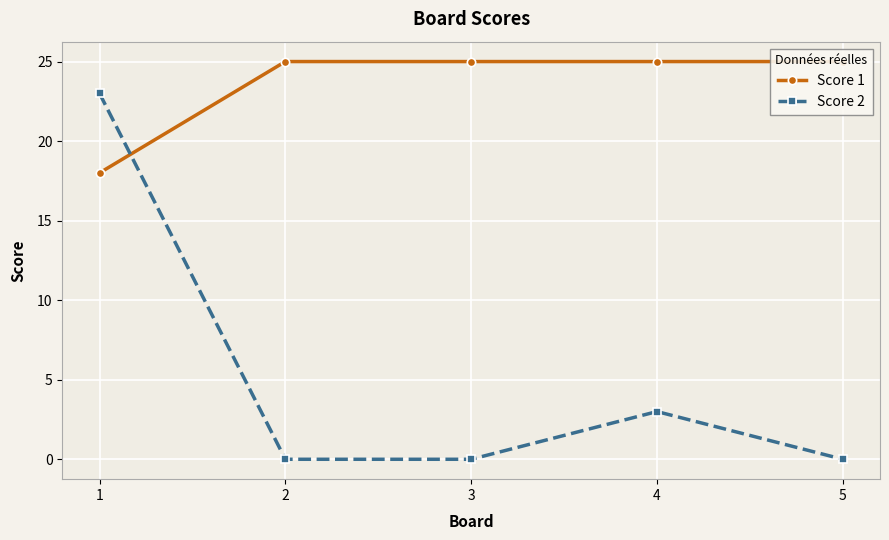

Reading right to left, extract all data points from this chart.

Score 1: 25	25	25	25	18
Score 2: 0	3	0	0	23